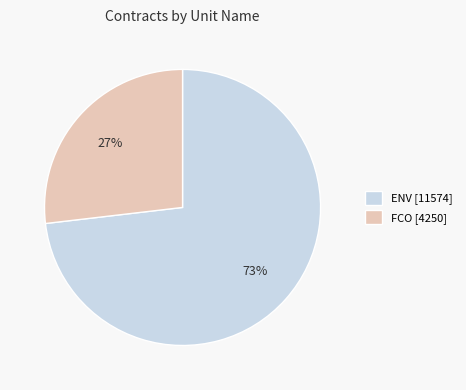

What percentage is the ENV [11574] slice, to the nearest percent?

73%